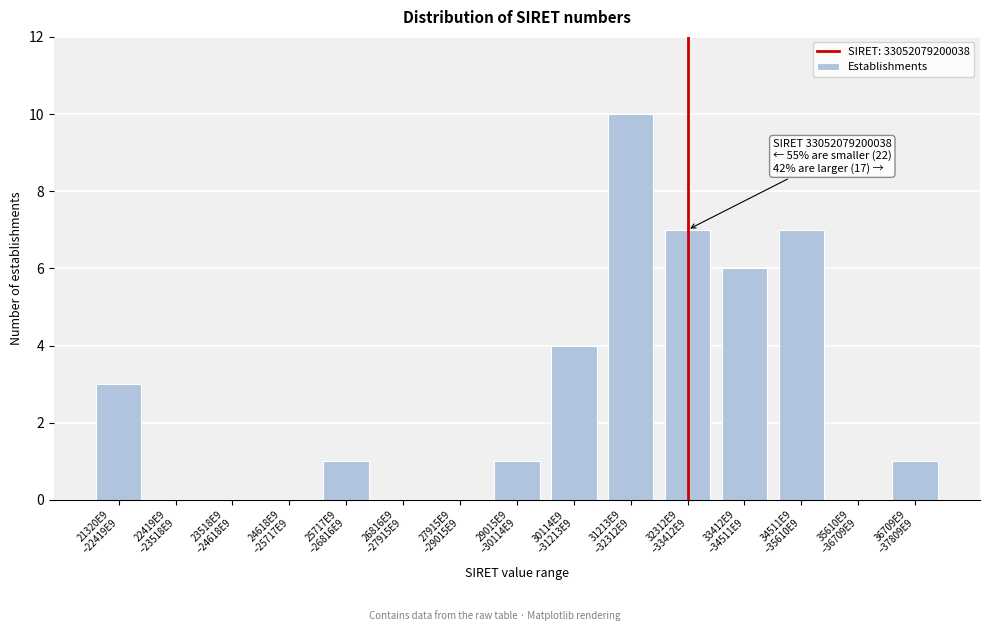

What is the sum of all values?

40